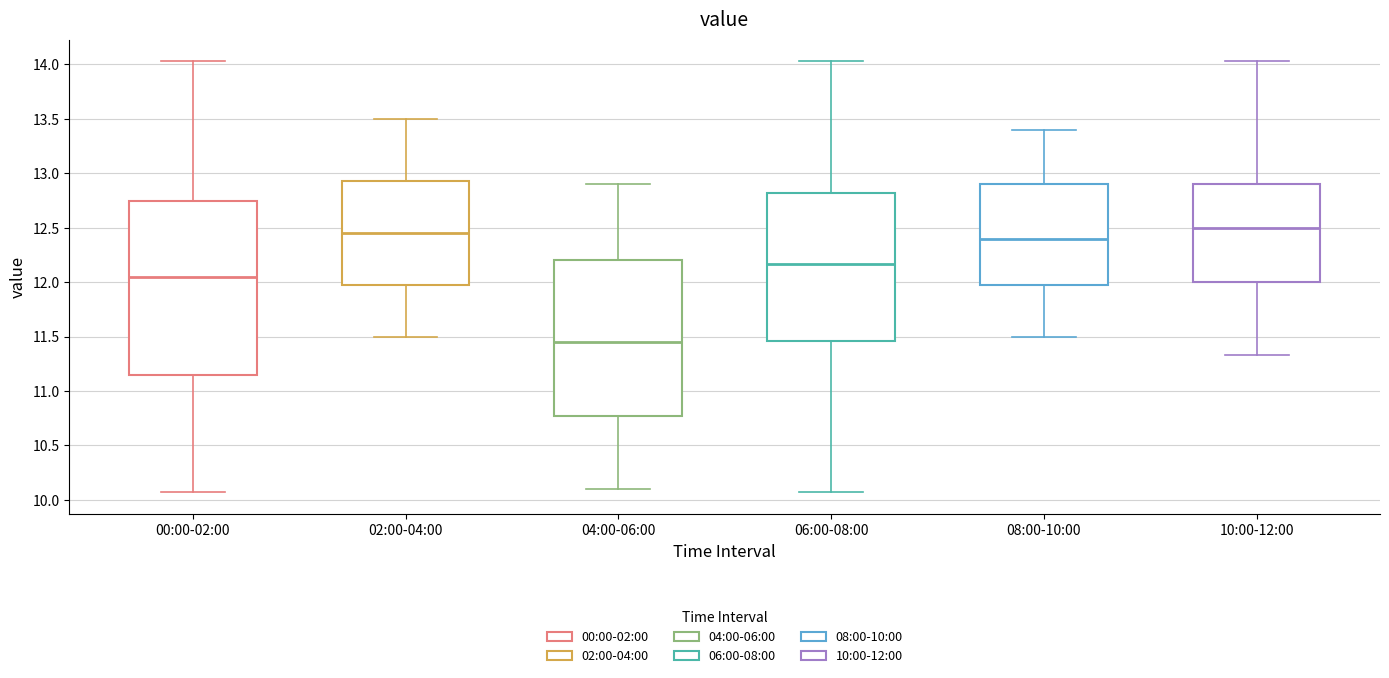

Reading left to right, transcribe this box plot: for each box, give where its median line is, the range the box spans, and where its two whiskers end, as read against the y-axis. The values are not printed on the chart, so give them approximately, as read against the axis.

00:00-02:00: median 12.05, box 11.15 to 12.75, whiskers 10.05 to 14.05
02:00-04:00: median 12.45, box 12.00 to 12.95, whiskers 11.50 to 13.50
04:00-06:00: median 11.45, box 10.80 to 12.20, whiskers 10.10 to 12.90
06:00-08:00: median 12.15, box 11.45 to 12.80, whiskers 10.05 to 14.05
08:00-10:00: median 12.40, box 12.00 to 12.90, whiskers 11.50 to 13.40
10:00-12:00: median 12.50, box 12.00 to 12.90, whiskers 11.35 to 14.05